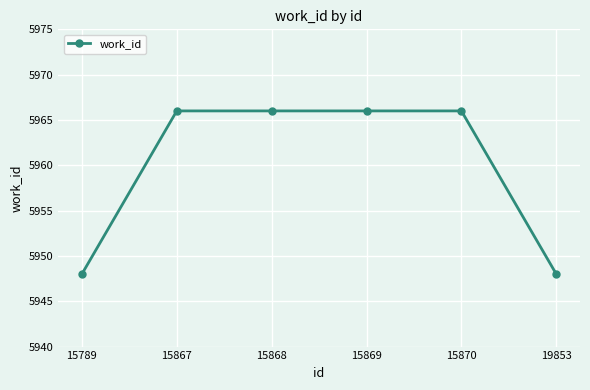

True or false: the data has more than 2 interior local peaks.

False